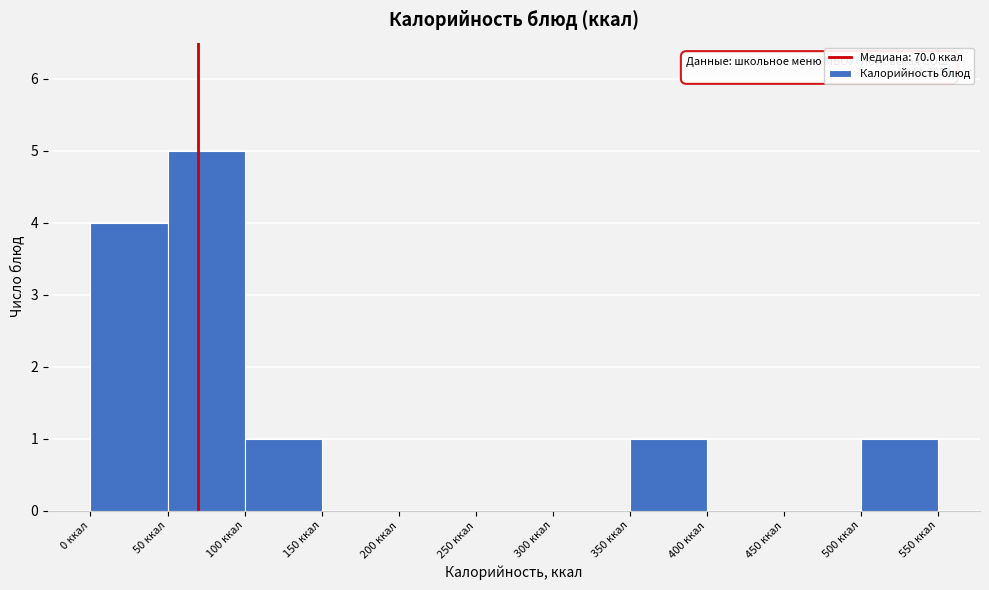

Over which range of the x-axis is the bar tallest?

50 to 100